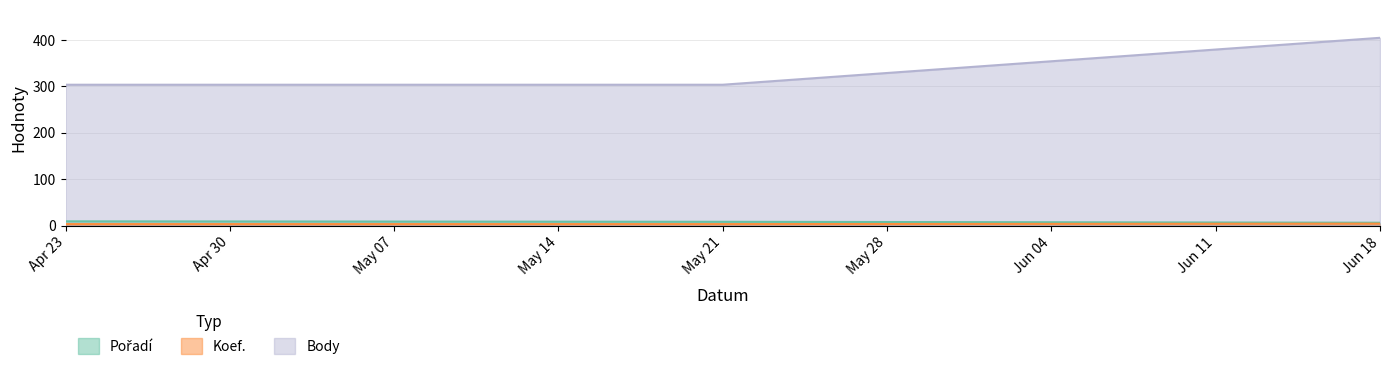

True or false: Body has a value of 534 at May 21.

False